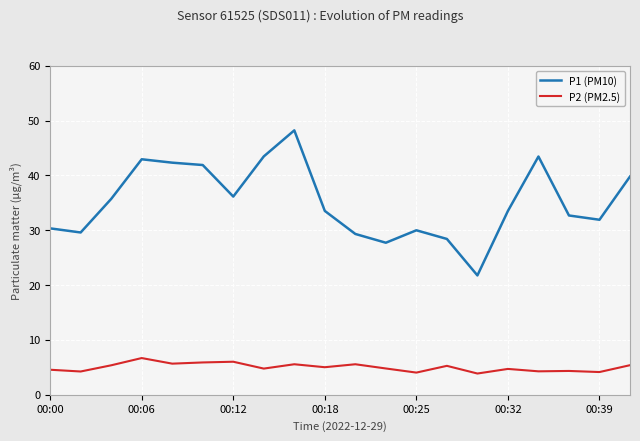

Which series has the largest total across all categories?

P1 (PM10)